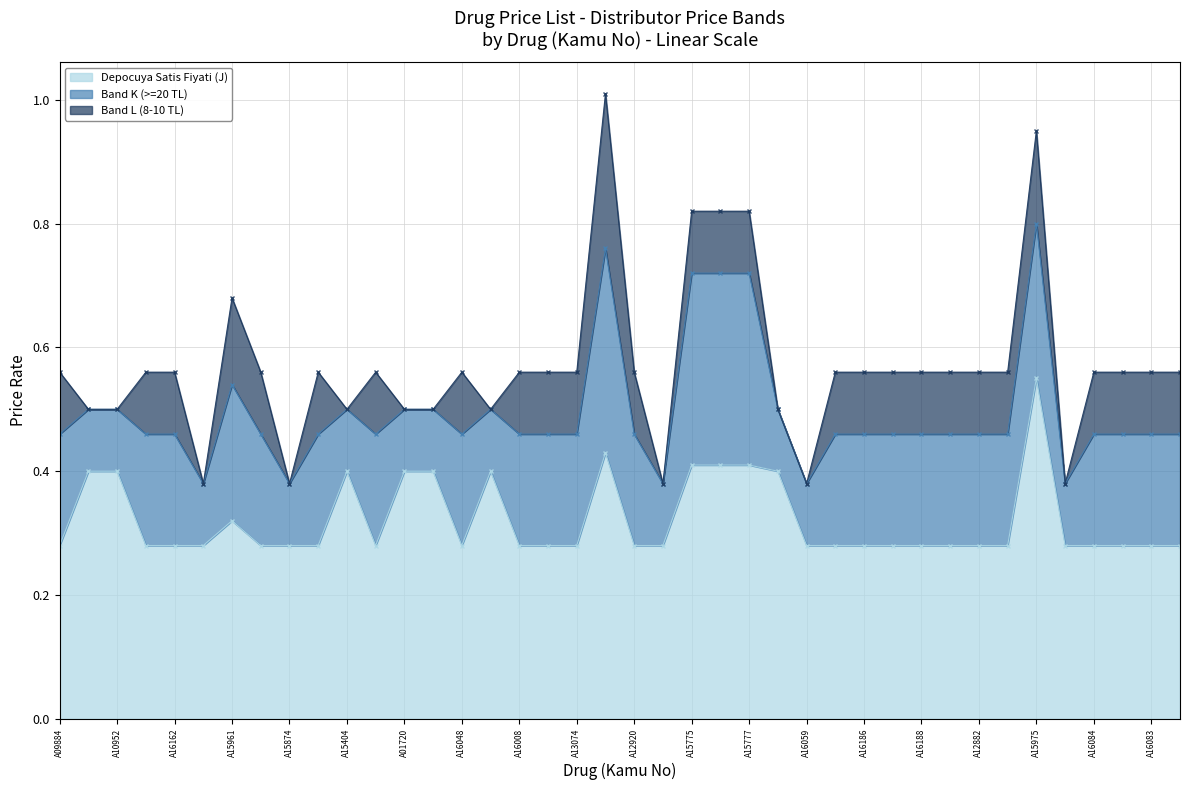

What is the difference between the Depocuya Satis Fiyati (J) values at A15975 and A13074?

0.3